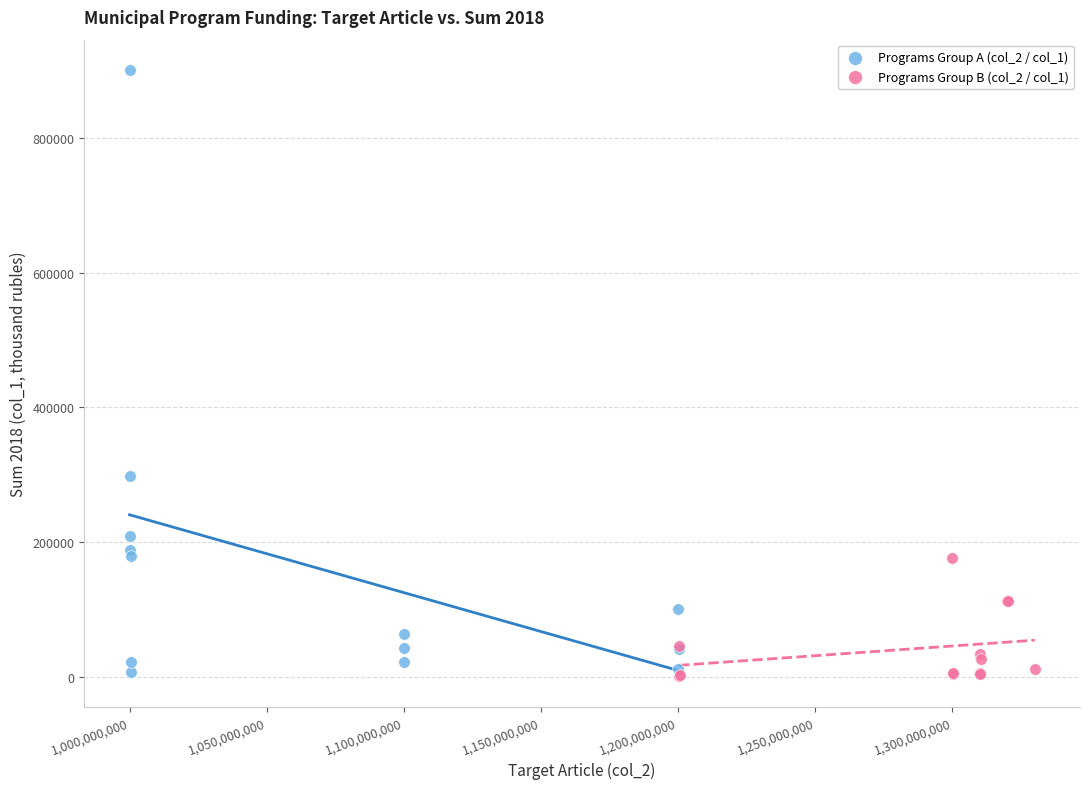

Which series contains the highest Y value?

Programs Group A (col_2 / col_1)